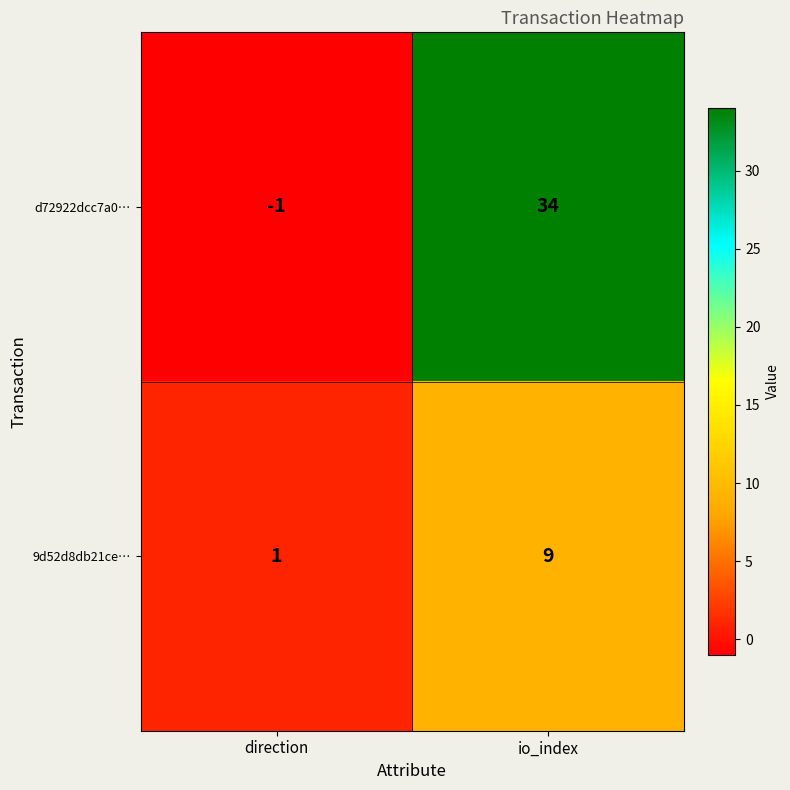

List the series in order of their overall mean, highest first.

d72922dcc7a0…, 9d52d8db21ce…